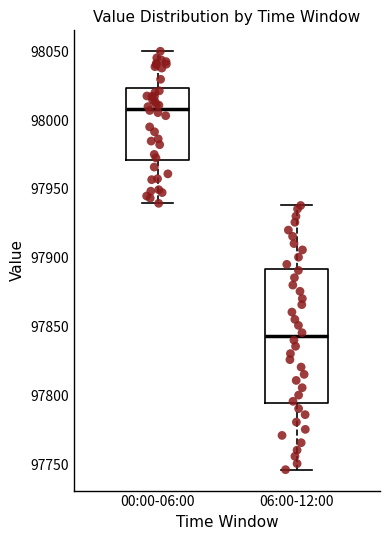

Which box is the tallest, from its lower edge to its upper edge?

06:00-12:00